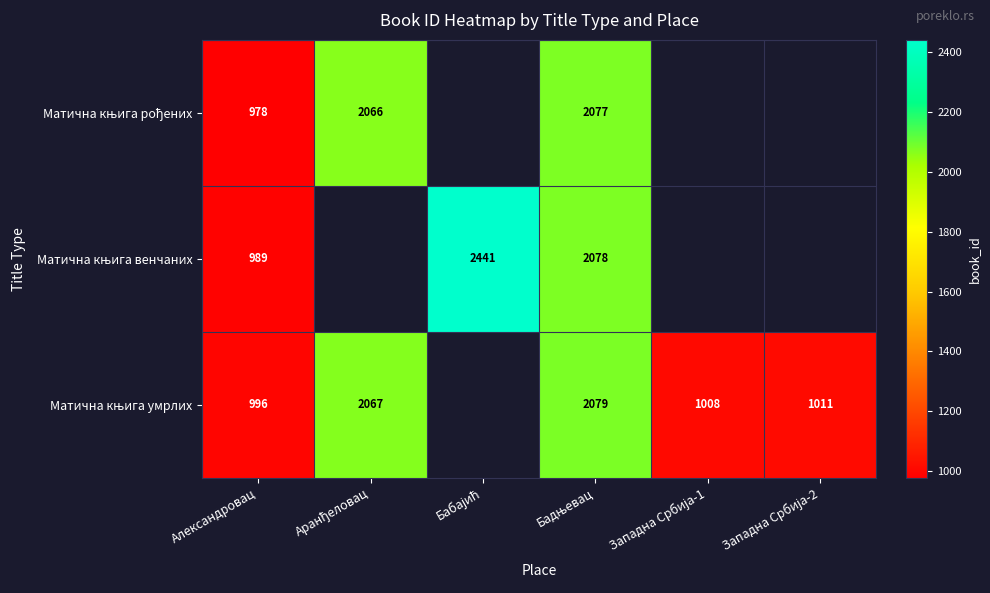

What is the difference between the highest and lowest values at Александровац?

18